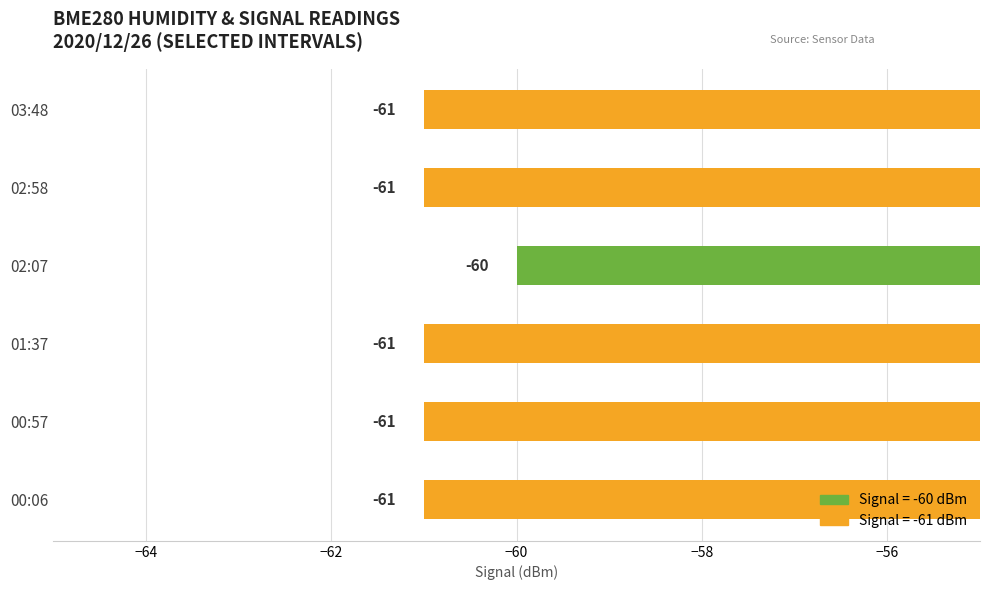

How many bars are there in total?

6